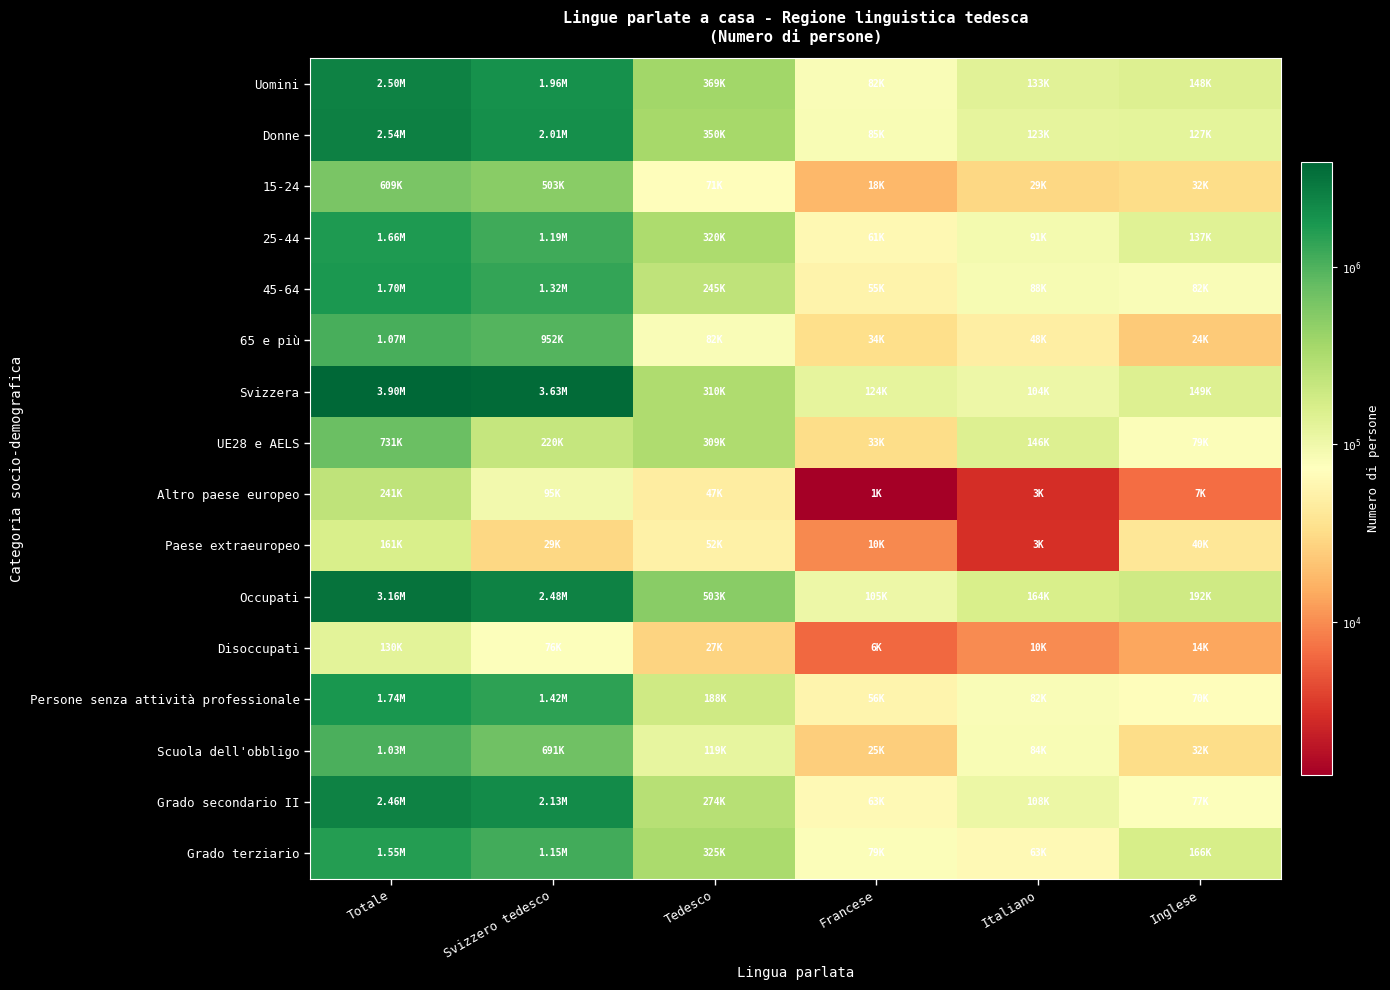

How many series are shown in this chart?

16